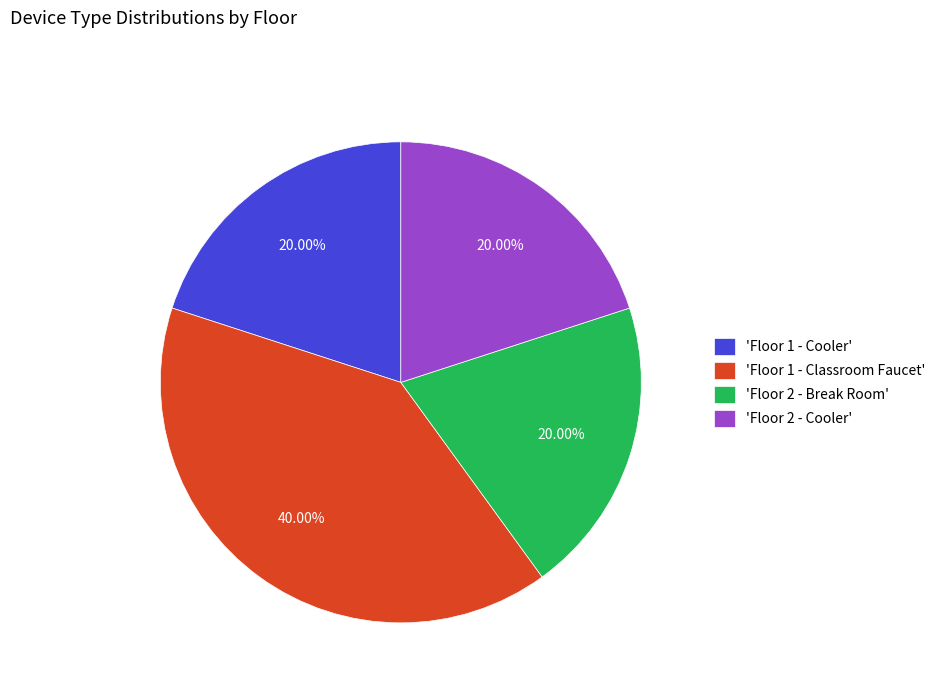

Do 'Floor 2 - Break Room' and 'Floor 1 - Classroom Faucet' together represent more than half of the pie?

Yes